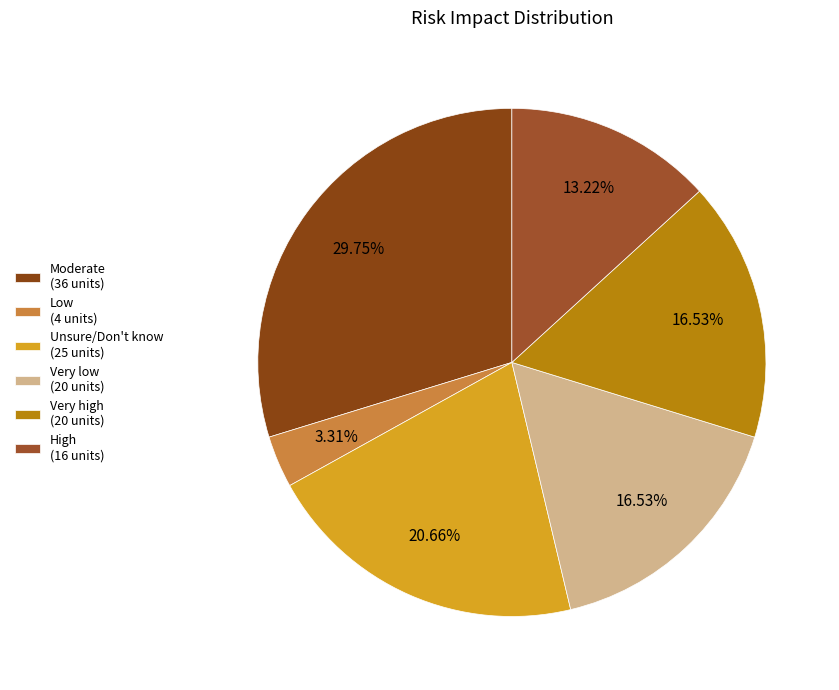

How many slices are in this pie chart?

6